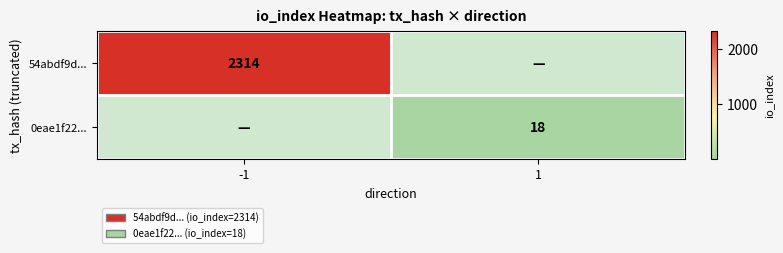

What is the greatest value displayed?

2314